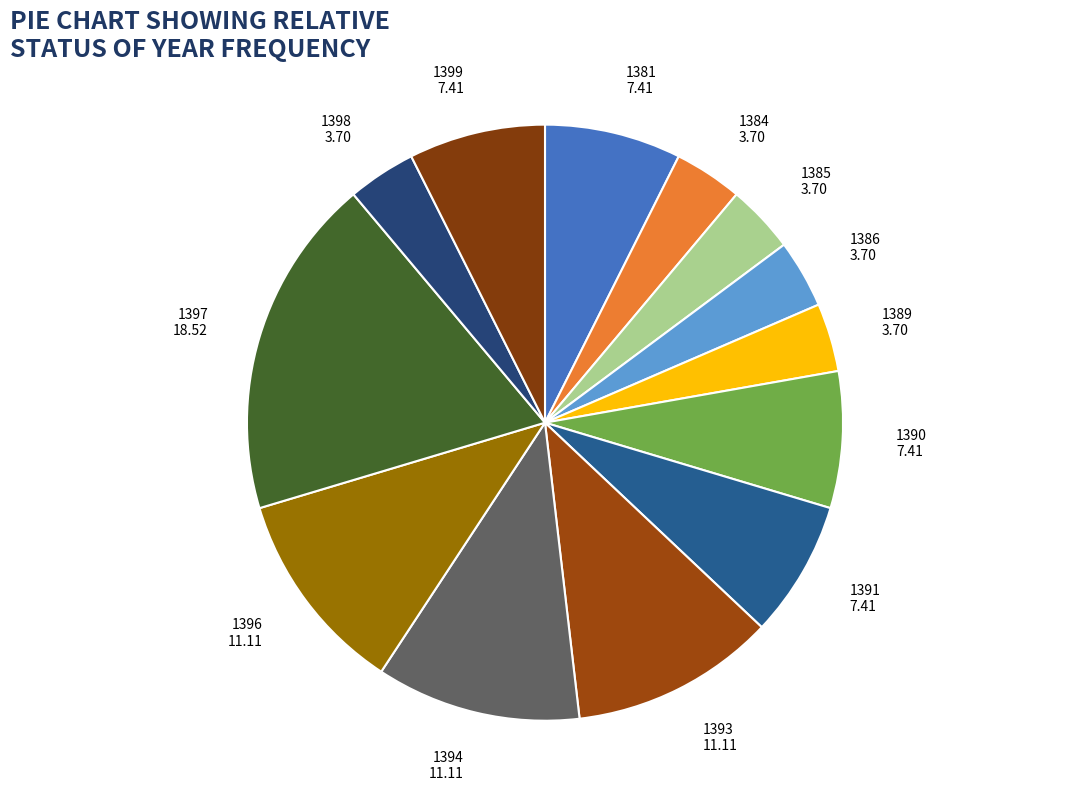

Between 1390 7.41 and 1396 11.11, which is larger?

1396 11.11